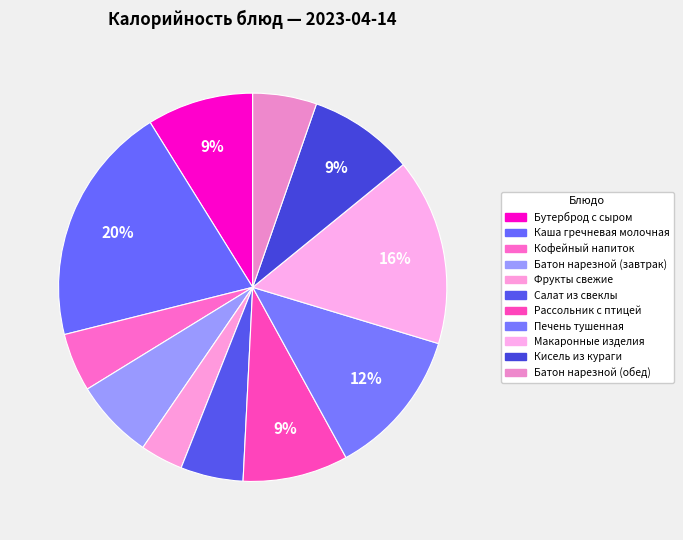

Does Кофейный напиток account for over 50% of the chart?

No